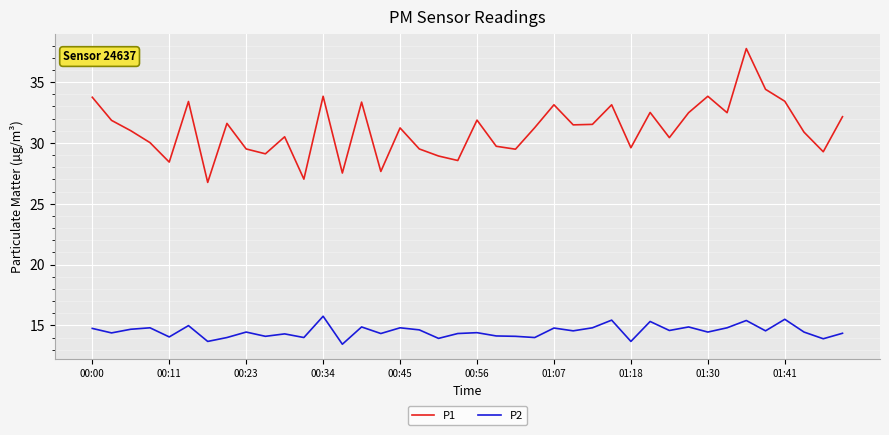

What is the difference between the maximum and minimum values in the P1 series?

11.0